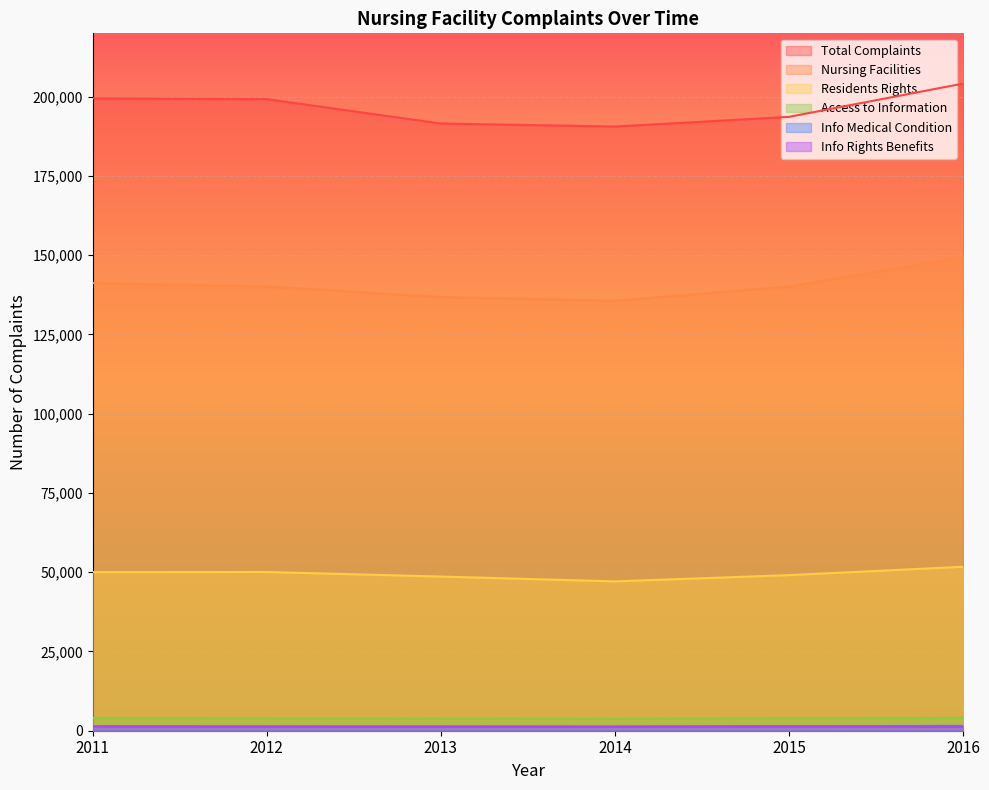

Reading left to right, transcribe all the data shown in this chart.

Total Complaints: 2011=199493	2012=199238	2013=191553	2014=190592	2015=193650	2016=204144
Nursing Facilities: 2011=141203	2012=140145	2013=136795	2014=135620	2015=140098	2016=149366
Residents Rights: 2011=50023	2012=50070	2013=48636	2014=47112	2015=49085	2016=51726
Access to Information: 2011=4030	2012=3879	2013=3815	2014=3772	2015=3954	2016=4077
Info Medical Condition: 2011=1372	2012=1359	2013=1353	2014=1319	2015=1455	2016=1526
Info Rights Benefits: 2011=1375	2012=1298	2013=1279	2014=1277	2015=1344	2016=1271